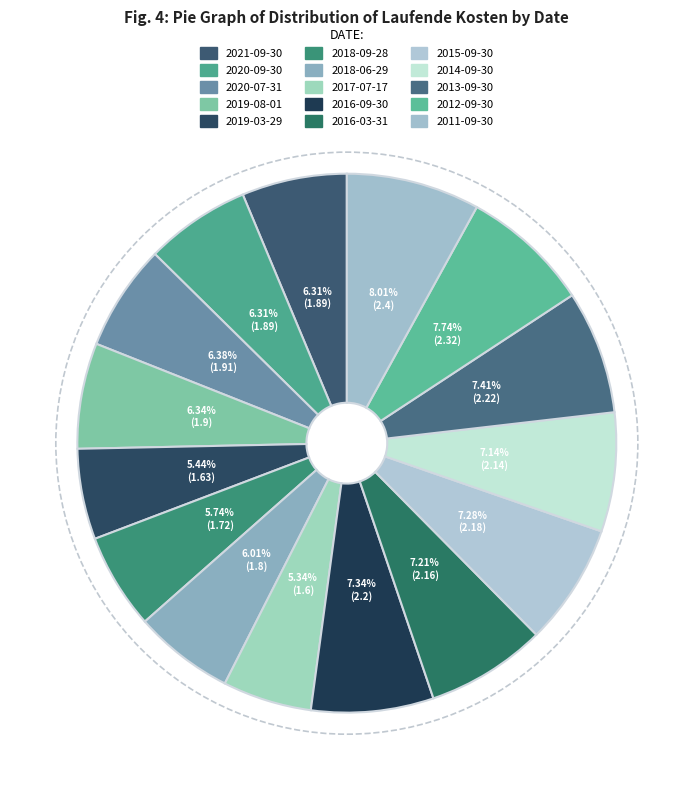

What portion of the pie excludes 2019-03-29?

94.6%